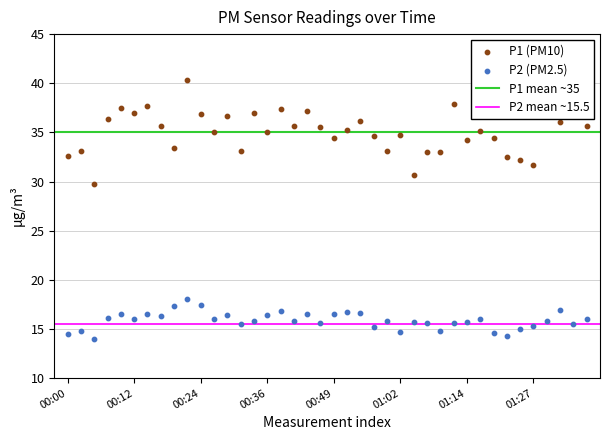

What is the total value across all series at 01:24?

47.1